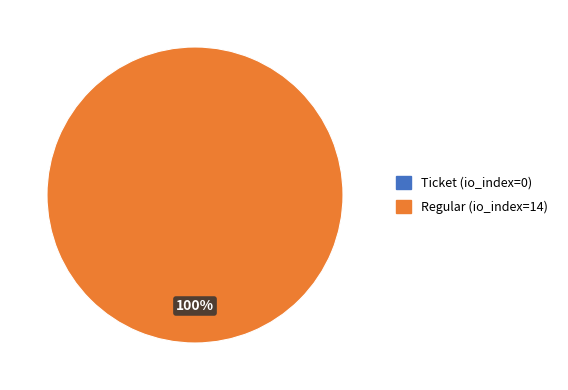

How much of the chart is everything except Ticket (io_index=0)?

100.0%